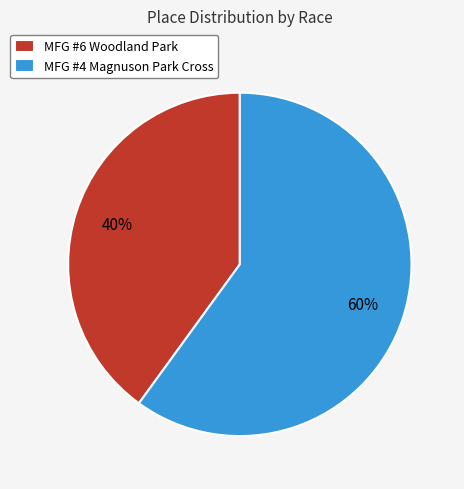

Combined, do MFG #4 Magnuson Park Cross and MFG #6 Woodland Park account for over 50%?

Yes